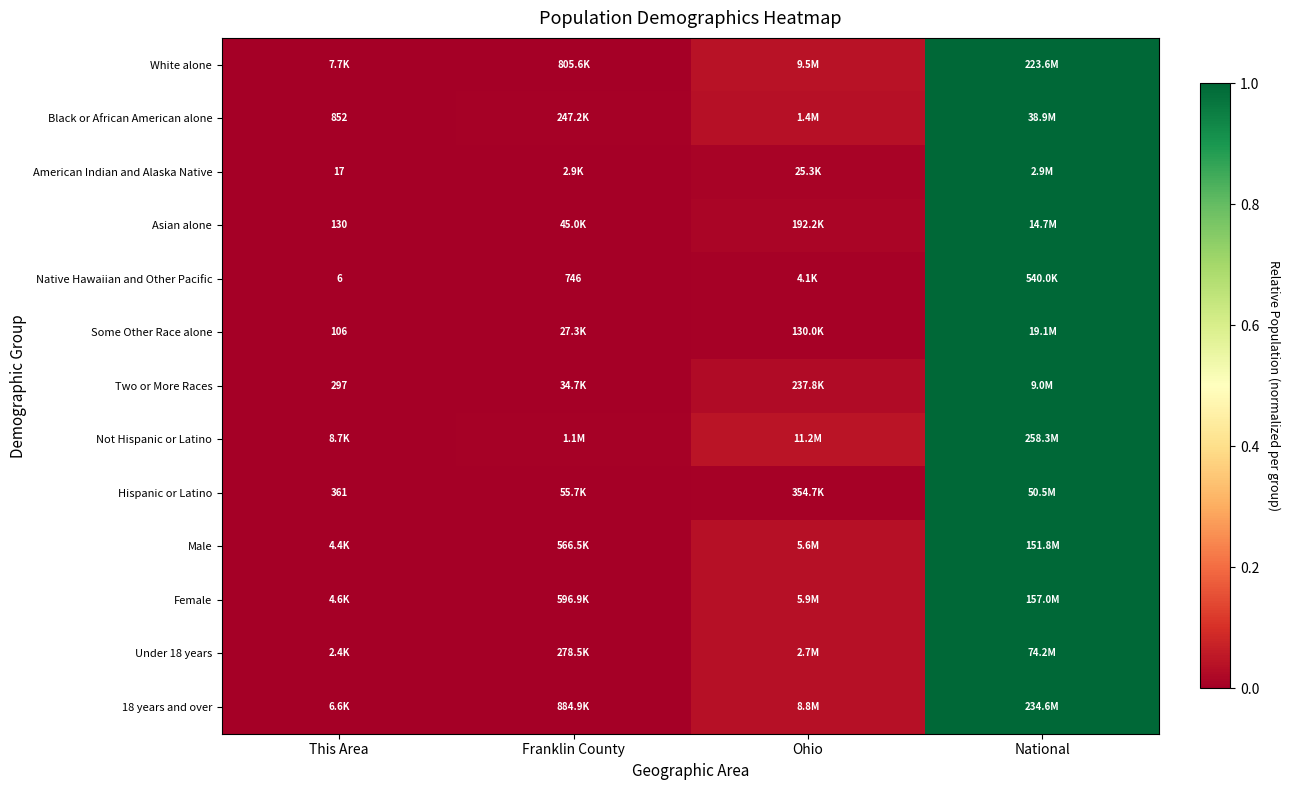

The Asian alone series shows 0.0 at Ohio. True or false?

True